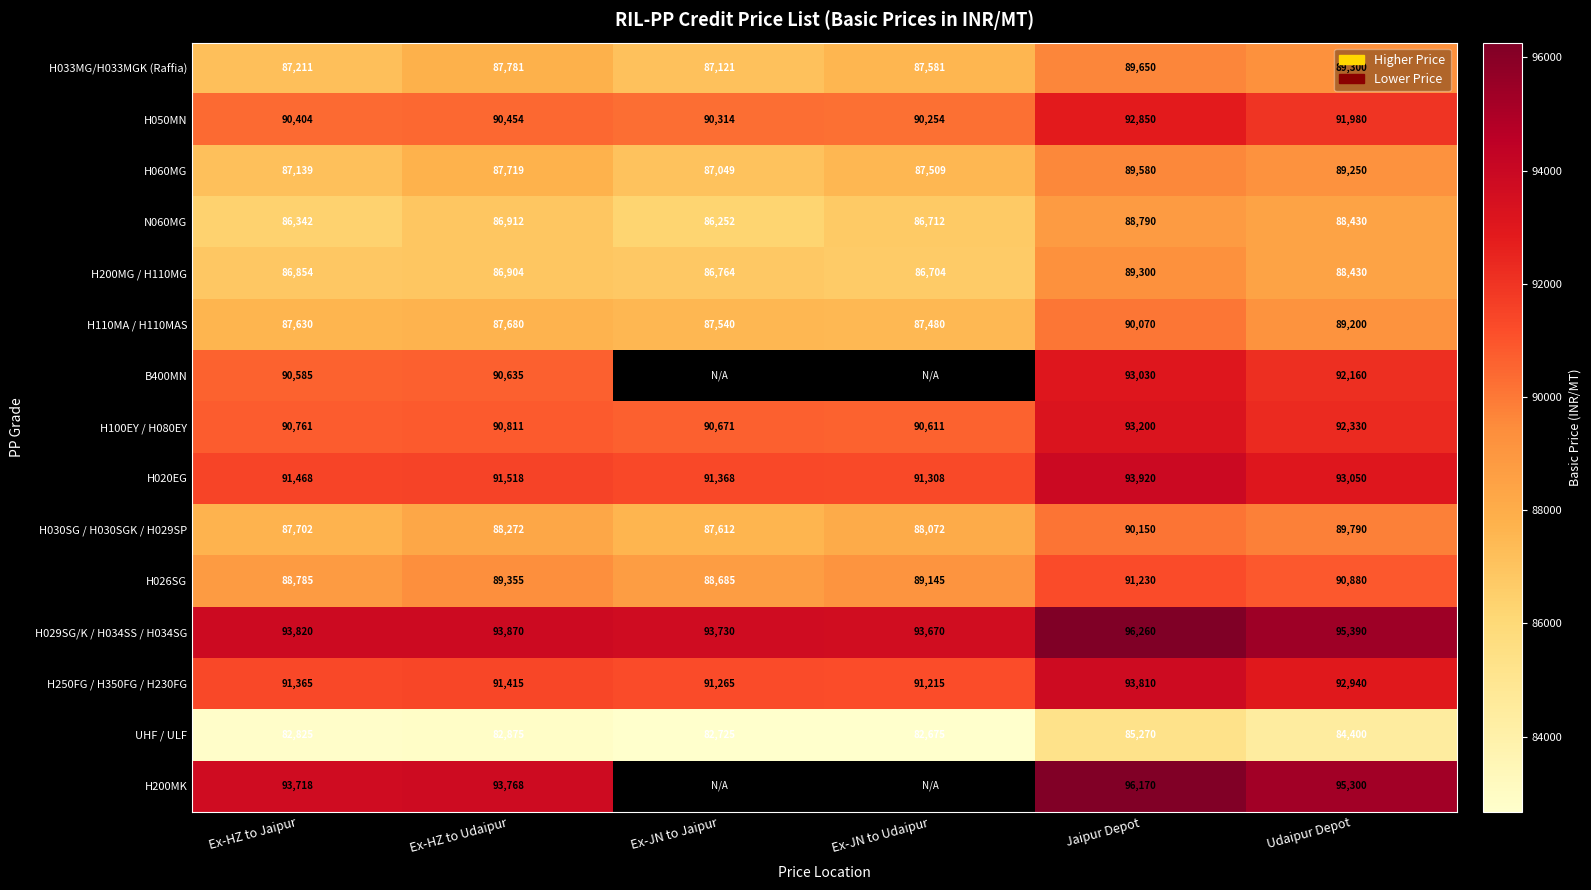

What is the spread (max minus min) of values at Ex-JN to Jaipur?

11005.0